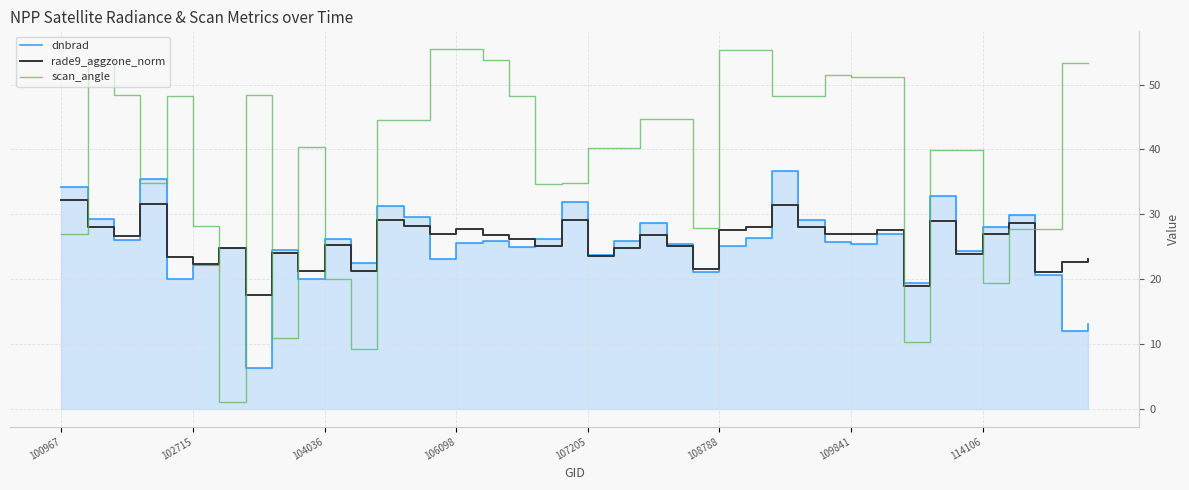

How many lines are shown in the chart?

3